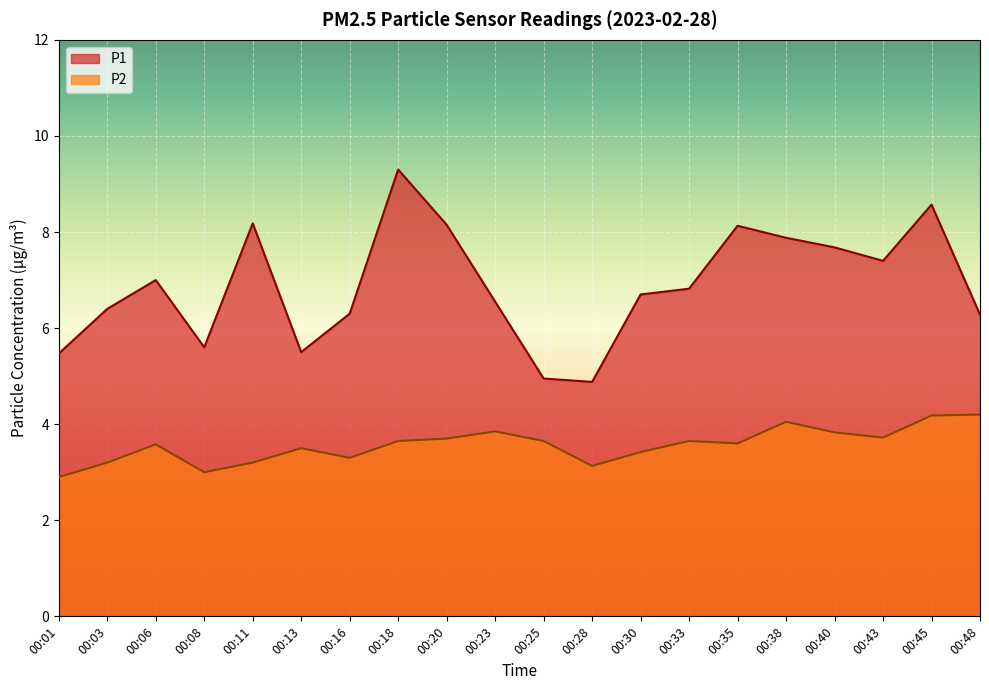

True or false: P2 and P1 intersect in this chart.

False